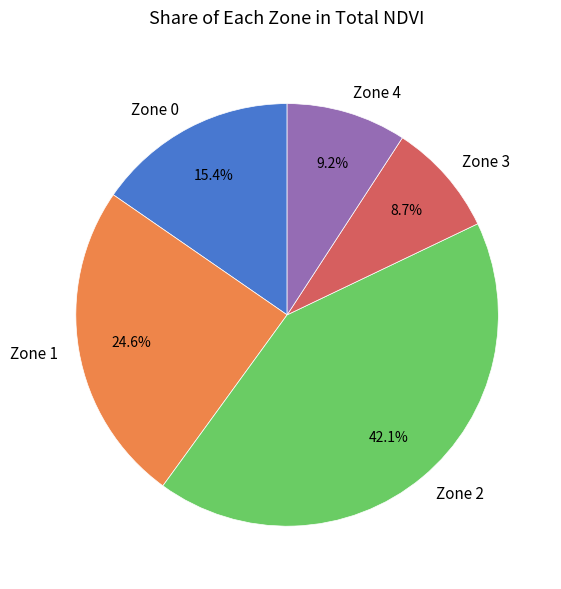

Which has a higher value, Zone 1 or Zone 0?

Zone 1